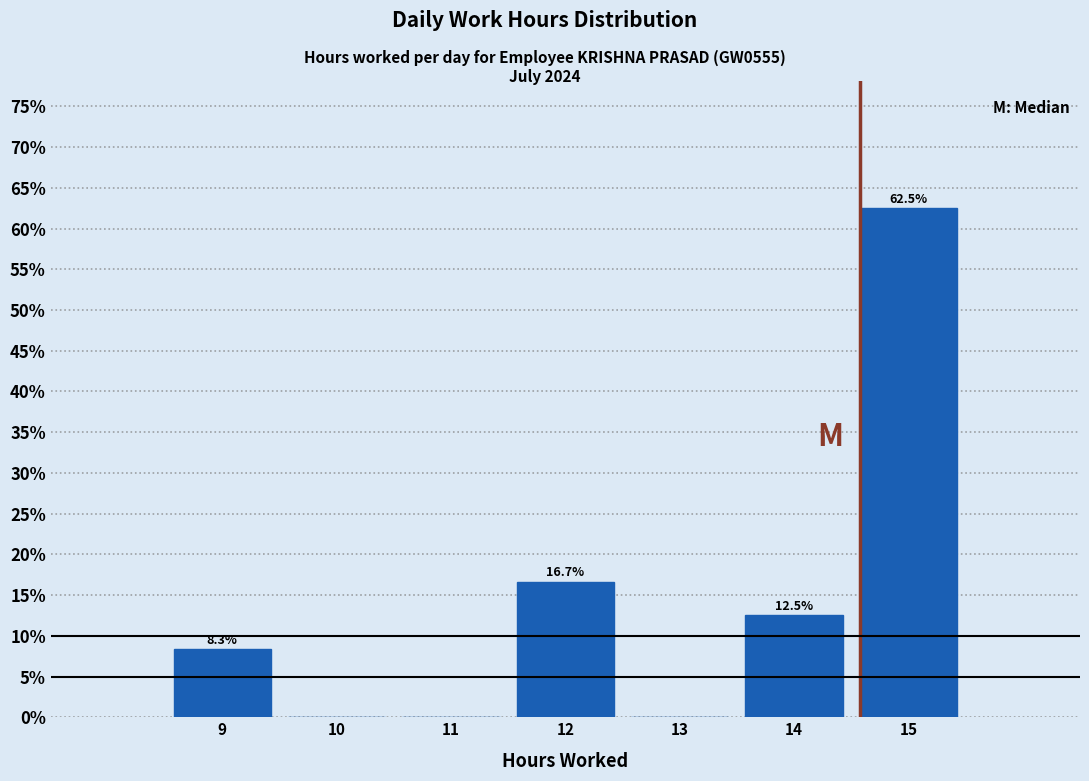

Which range on the x-axis has the tallest bar?

14.5 to 15.5